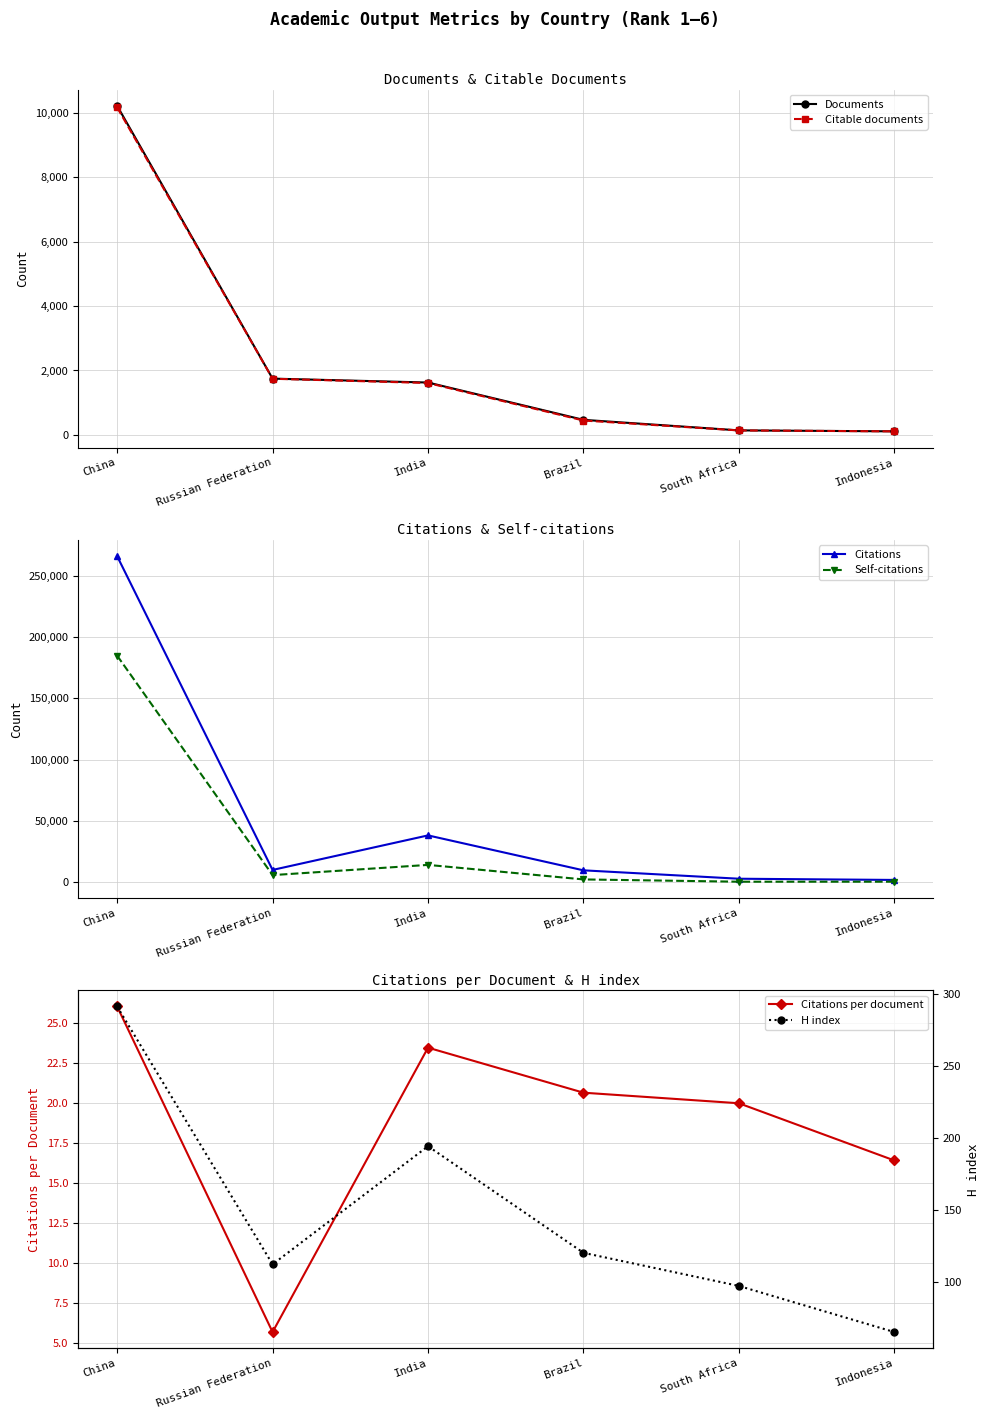

What is the label of the 3rd point from the left?

India